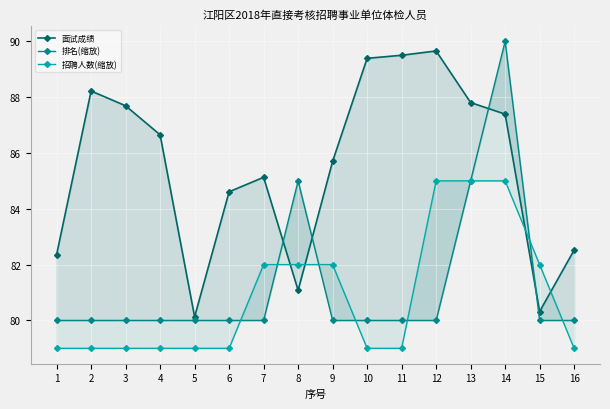

Which category has the highest value across all series?

14